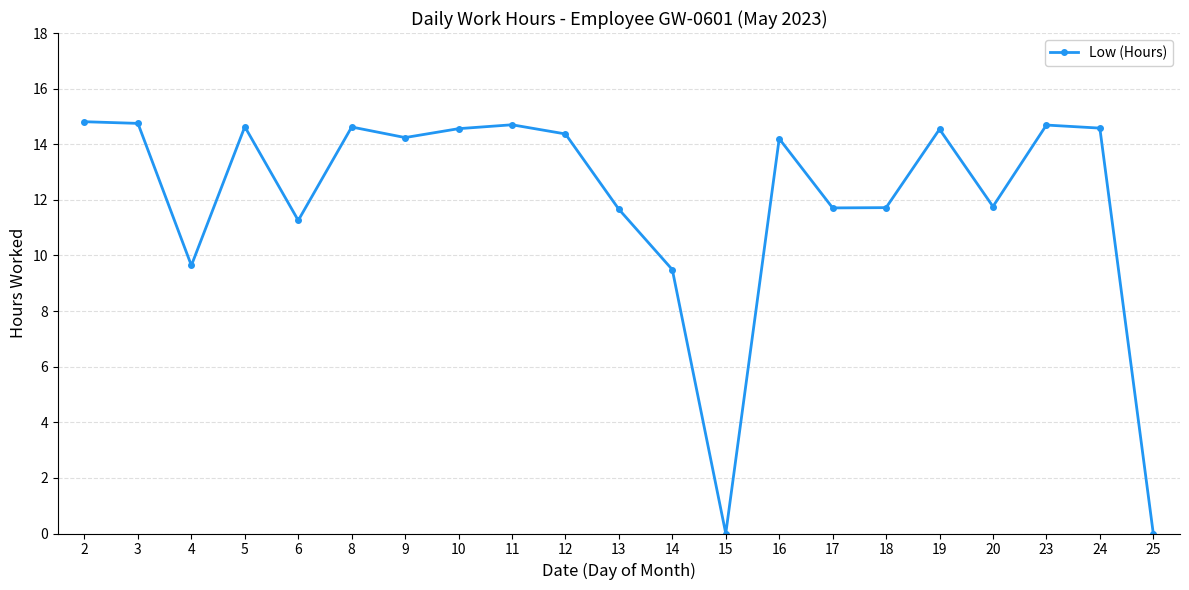

What is the sum of all values?

251.9